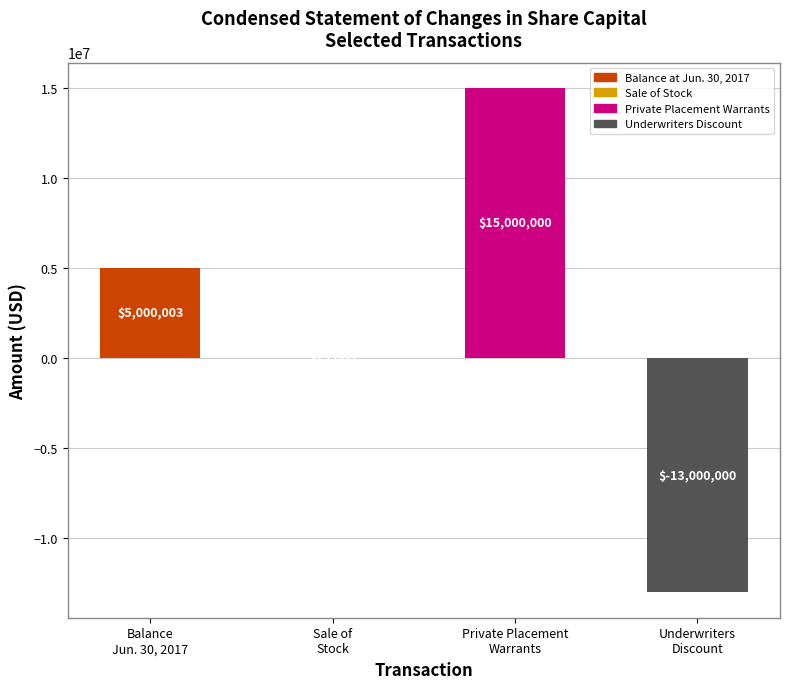

Count the number of data series in this chart.

1